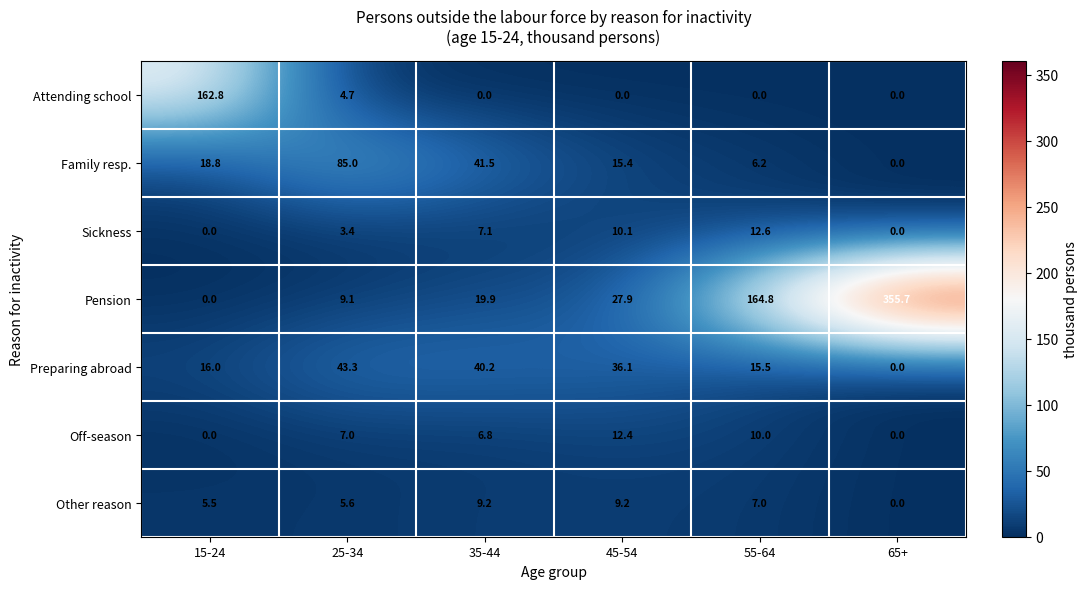

Is it true that Off-season equals 12.2 at 25-34?

False